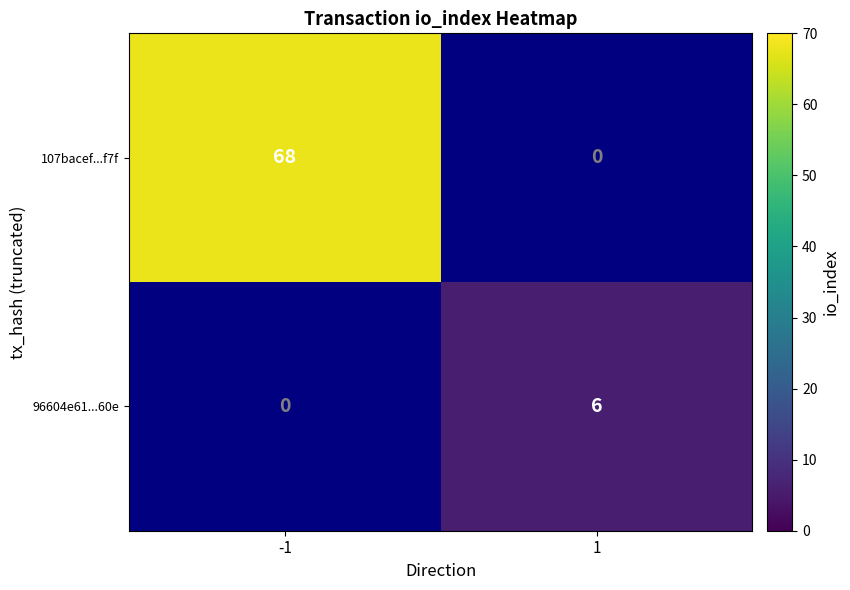

Is the value of 107bacef...f7f at -1 greater than the value of 96604e61...60e at 1?

Yes